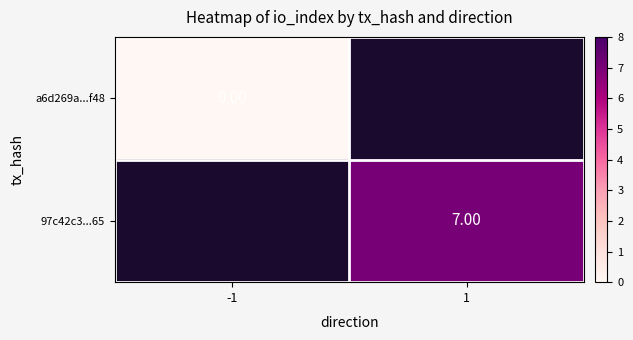

Rank the categories by a6d269a...f48 value from lowest to highest.

-1, 1